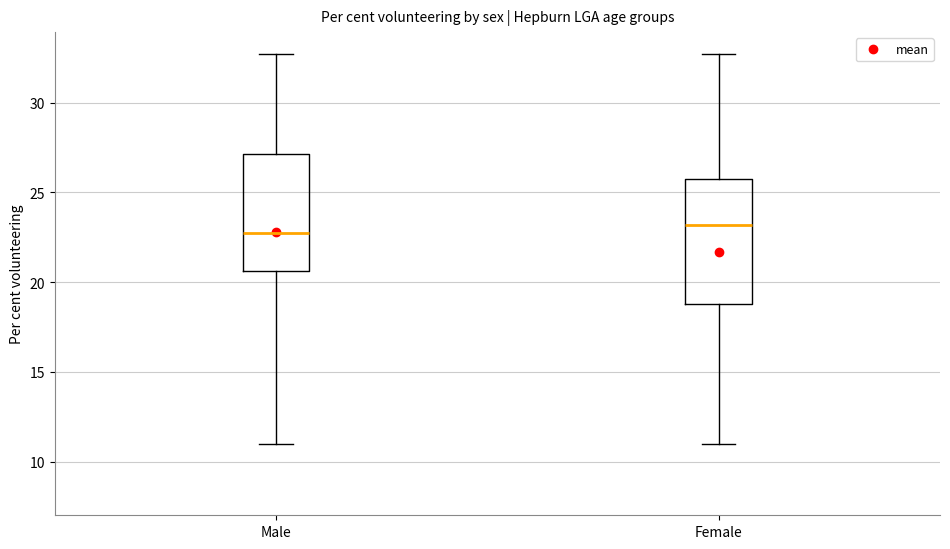

Reading left to right, read every box against the y-axis: the position of its median line, the range the box covers, and the ends of its whiskers. The values are not printed on the chart, so give them approximately, as read against the axis.

Male: median 22.5, box 20.5 to 27.0, whiskers 11.0 to 32.5
Female: median 23.0, box 19.0 to 26.0, whiskers 11.0 to 32.5